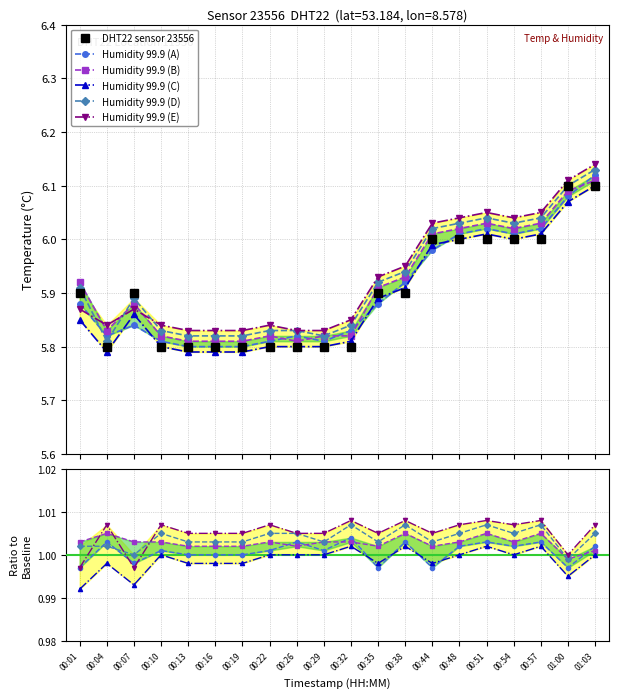

True or false: Humidity 99.9 (A) has more than 1 interior local peaks.

True